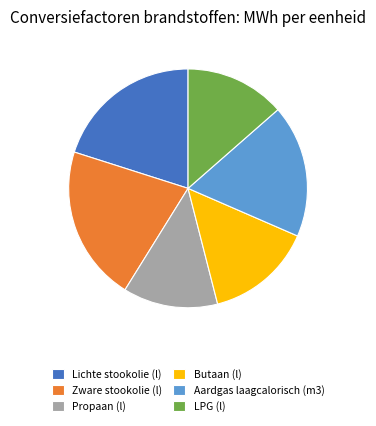

Does any single category account for the majority?

No